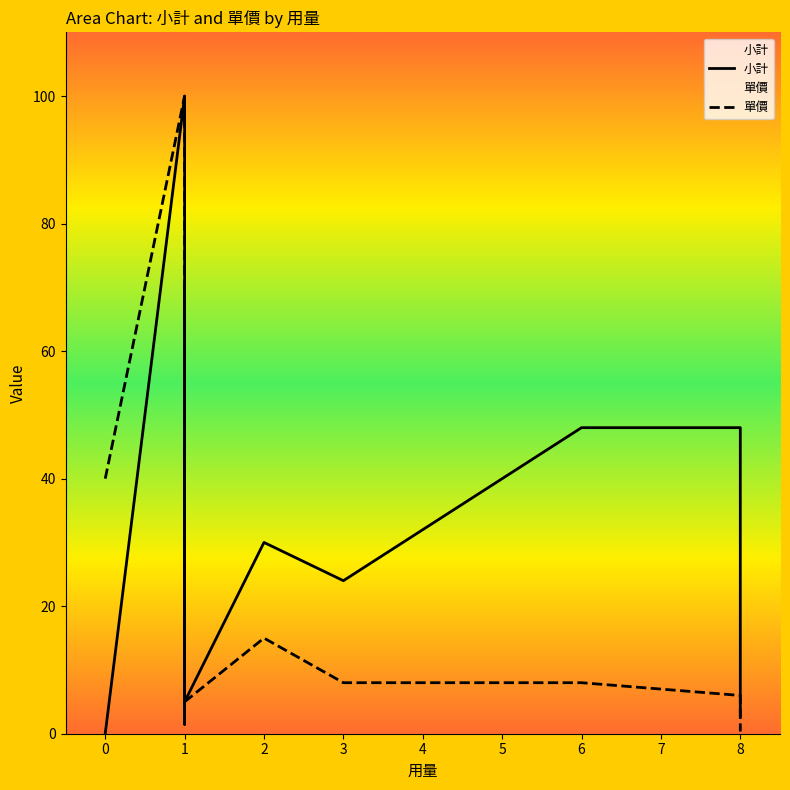

What is the average value of the 單價 series?

18.0